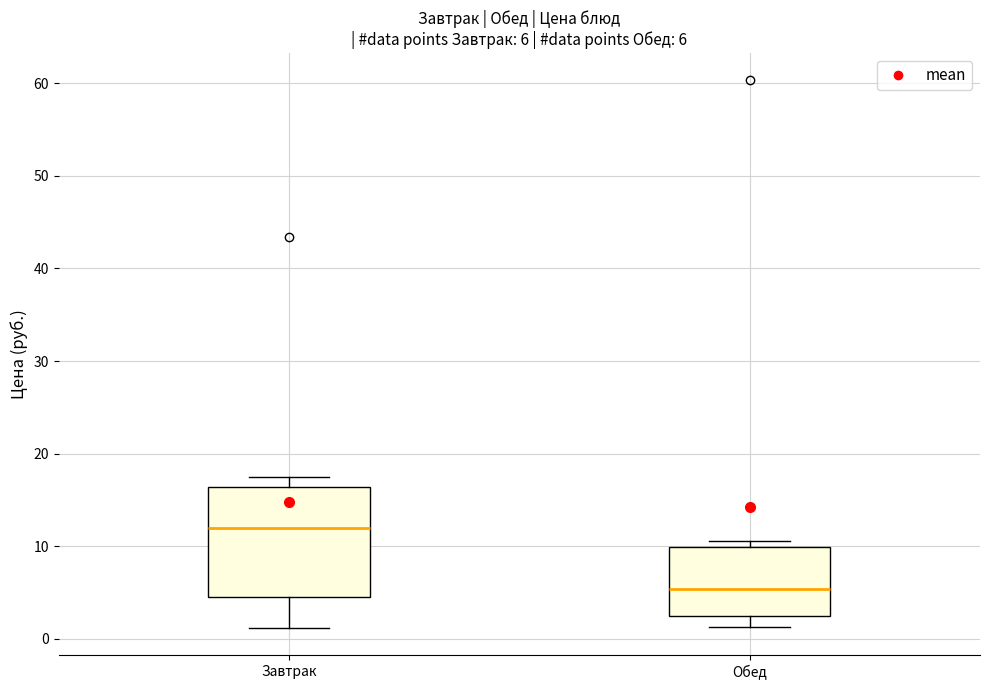

Which box is the tallest, from its lower edge to its upper edge?

Завтрак